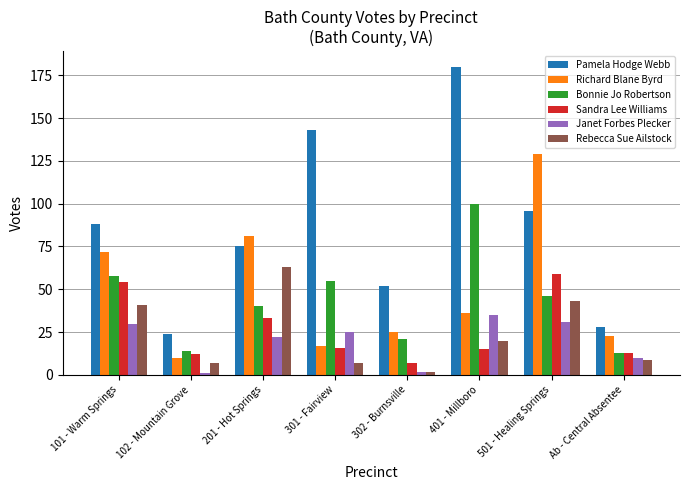

Reading left to right, what are all the values shown in this chart?

Pamela Hodge Webb: 101 - Warm Springs=88	102 - Mountain Grove=24	201 - Hot Springs=75	301 - Fairview=143	302 - Burnsville=52	401 - Millboro=180	501 - Healing Springs=96	Ab - Central Absentee=28
Richard Blane Byrd: 101 - Warm Springs=72	102 - Mountain Grove=10	201 - Hot Springs=81	301 - Fairview=17	302 - Burnsville=25	401 - Millboro=36	501 - Healing Springs=129	Ab - Central Absentee=23
Bonnie Jo Robertson: 101 - Warm Springs=58	102 - Mountain Grove=14	201 - Hot Springs=40	301 - Fairview=55	302 - Burnsville=21	401 - Millboro=100	501 - Healing Springs=46	Ab - Central Absentee=13
Sandra Lee Williams: 101 - Warm Springs=54	102 - Mountain Grove=12	201 - Hot Springs=33	301 - Fairview=16	302 - Burnsville=7	401 - Millboro=15	501 - Healing Springs=59	Ab - Central Absentee=13
Janet Forbes Plecker: 101 - Warm Springs=30	102 - Mountain Grove=1	201 - Hot Springs=22	301 - Fairview=25	302 - Burnsville=2	401 - Millboro=35	501 - Healing Springs=31	Ab - Central Absentee=10
Rebecca Sue Ailstock: 101 - Warm Springs=41	102 - Mountain Grove=7	201 - Hot Springs=63	301 - Fairview=7	302 - Burnsville=2	401 - Millboro=20	501 - Healing Springs=43	Ab - Central Absentee=9